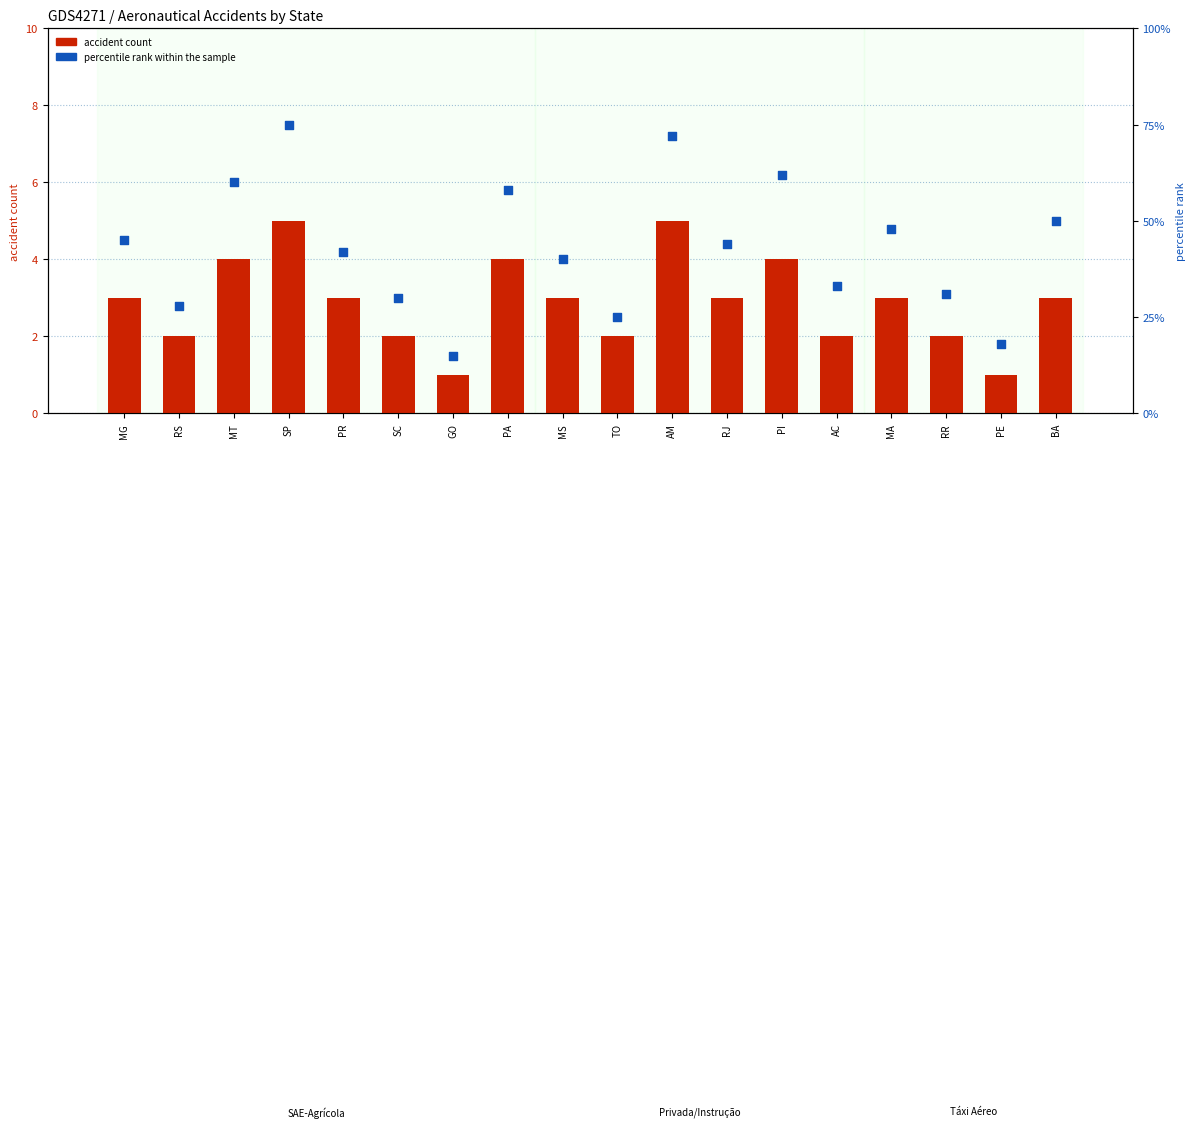

Which series contains the lowest Y value?

accident count